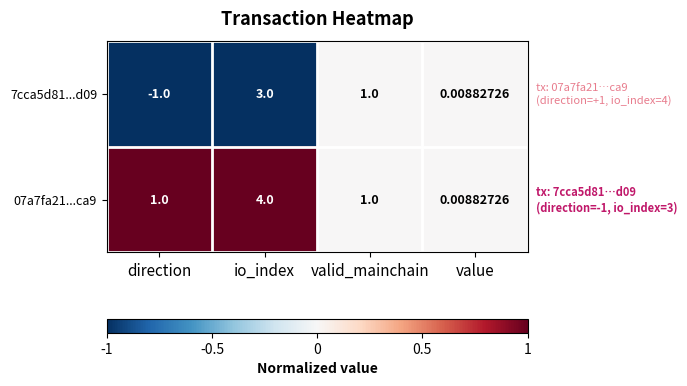

Which label corresponds to the smallest value in the chart?

direction